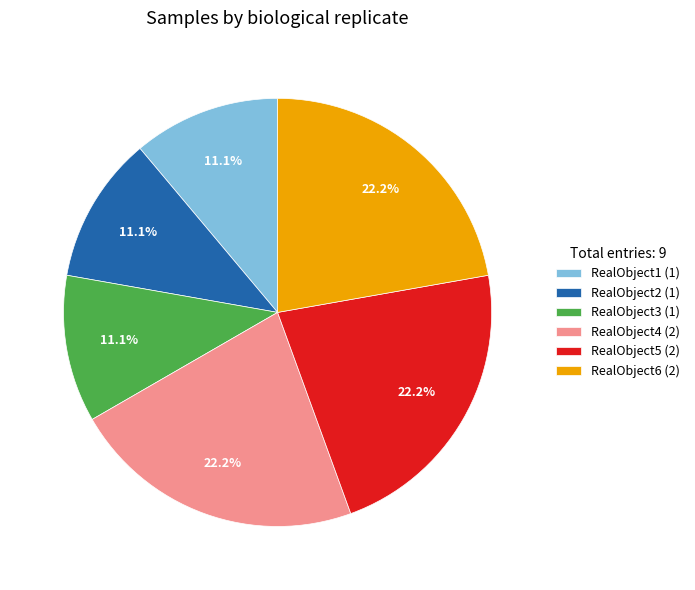

Count the number of slices in the pie.

6